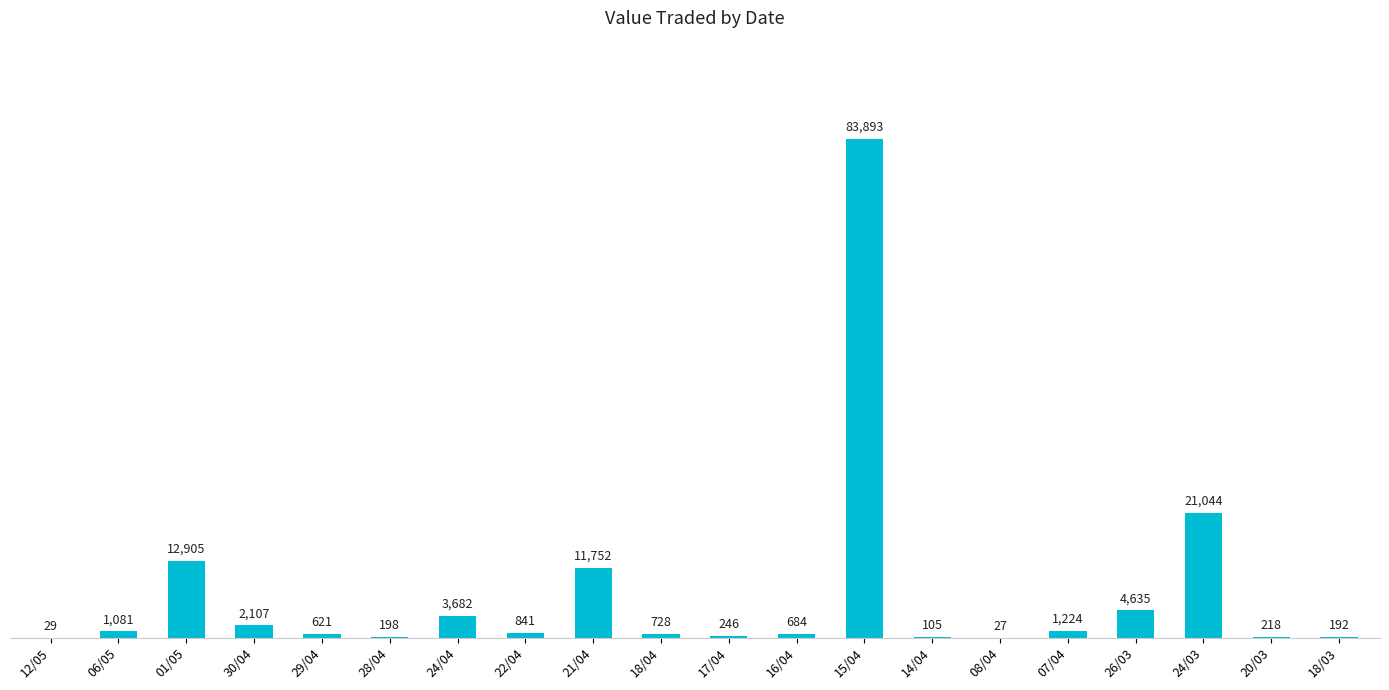

The value at 16/04 is 684. True or false?

True